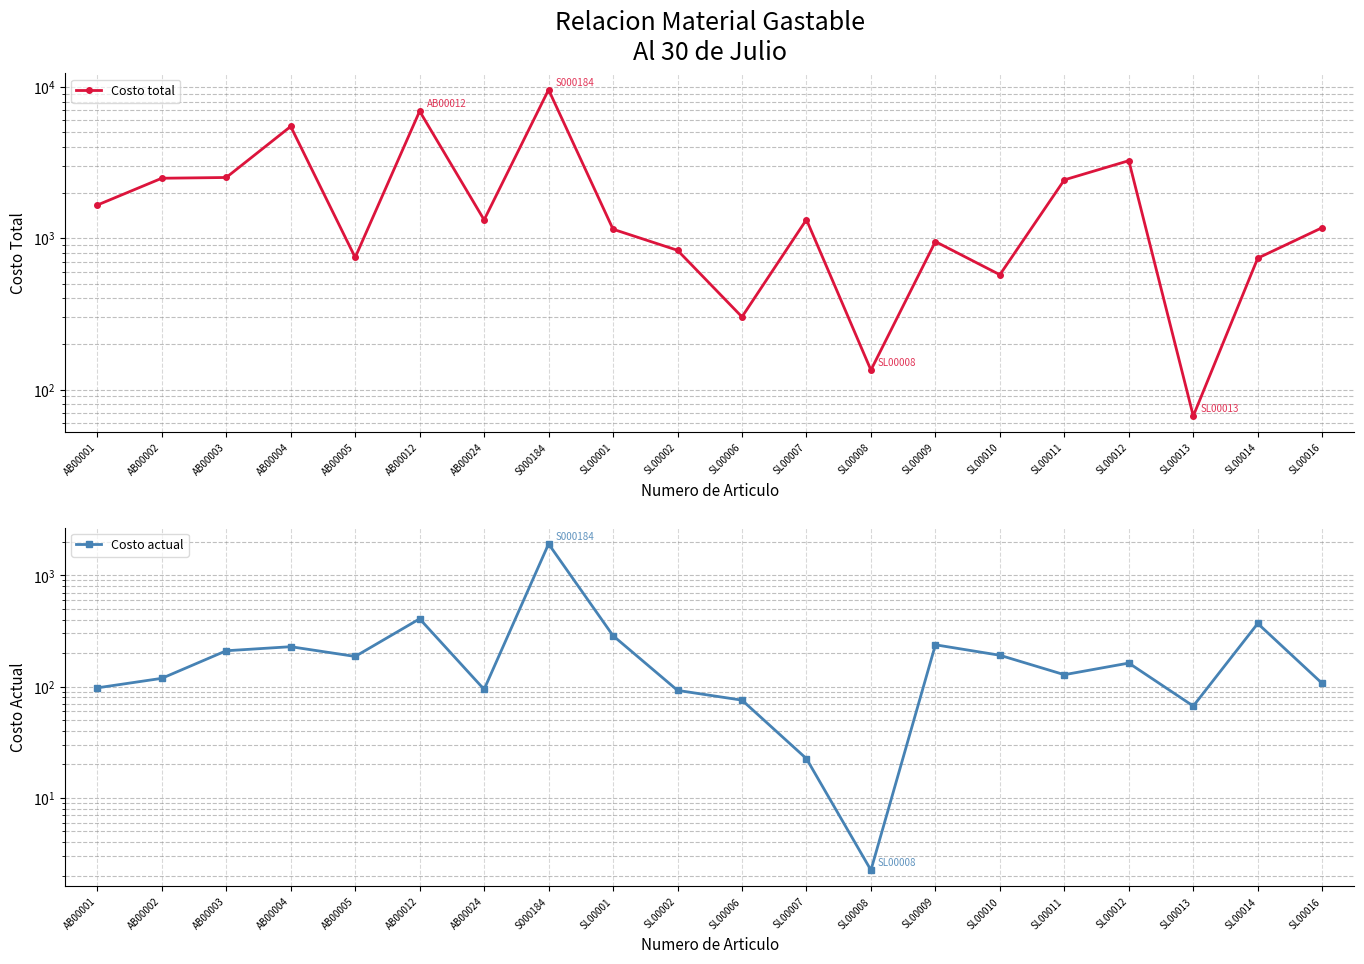

At which category does the chart reach its minimum across all series?

SL00008